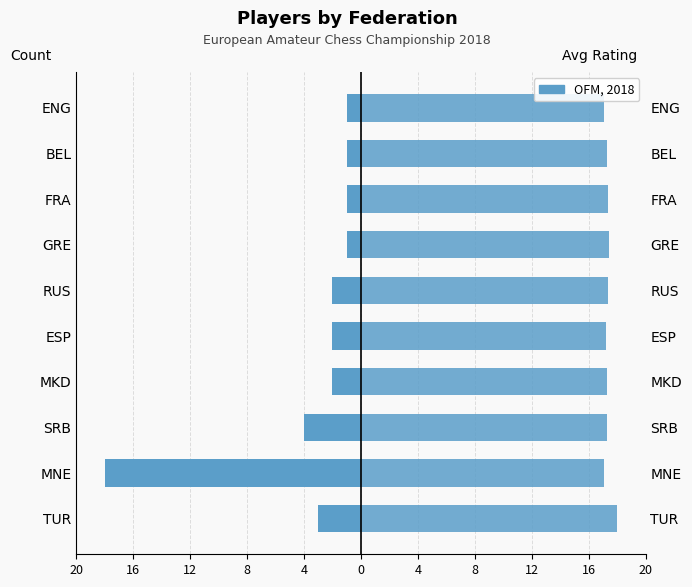

Which series has the largest total across all categories?

Avg Rating (scaled)